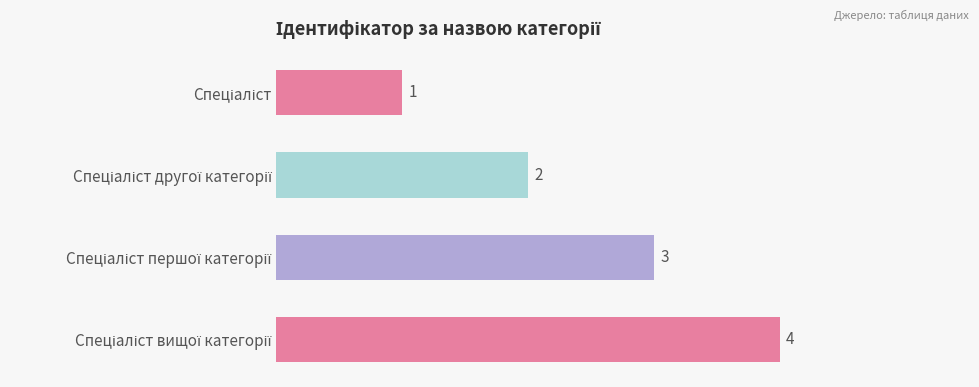

What is the sum of all values?

10